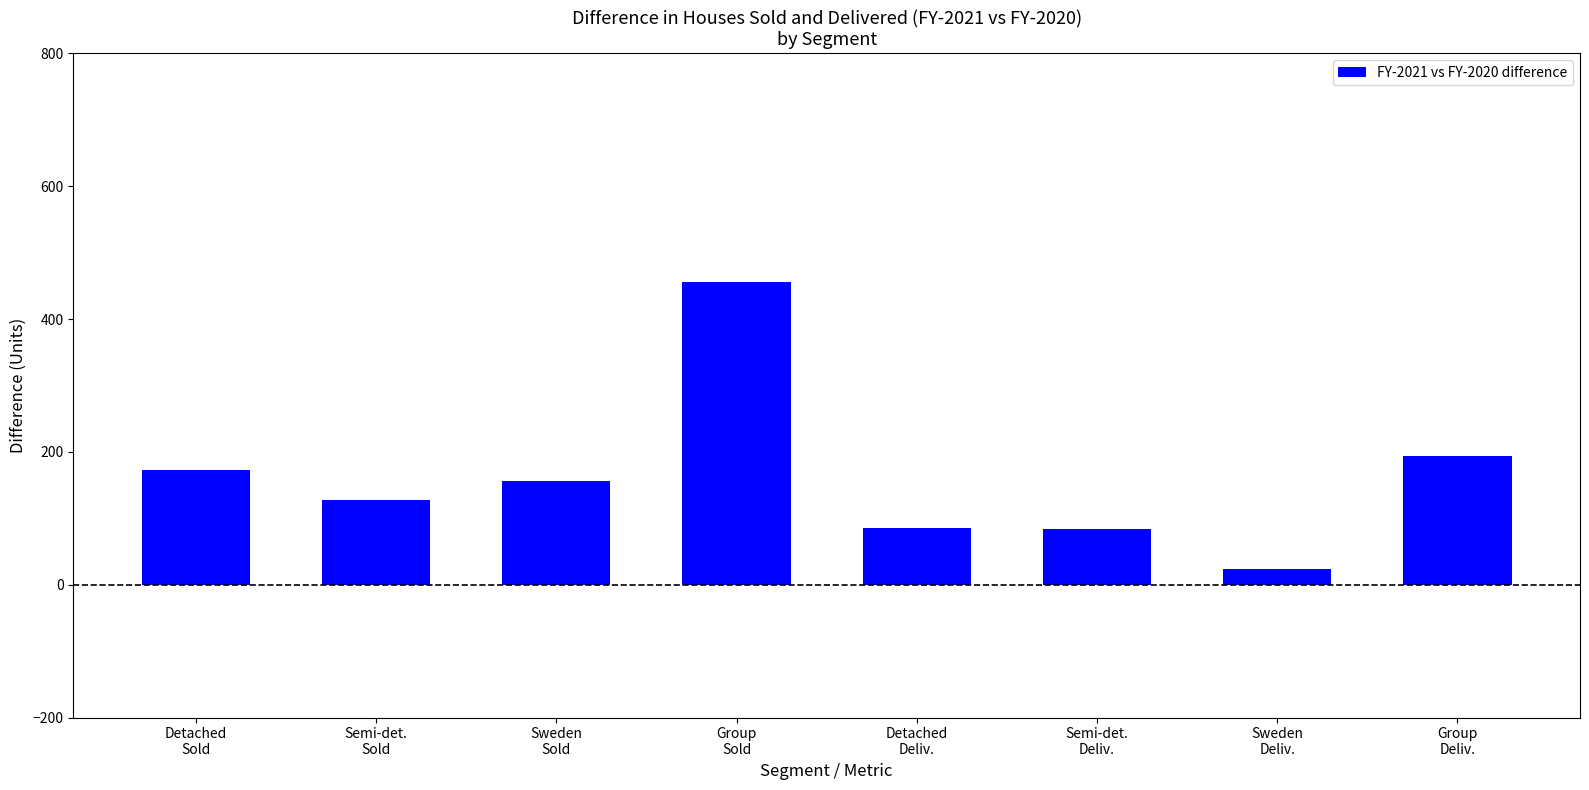

What is the average value?

162